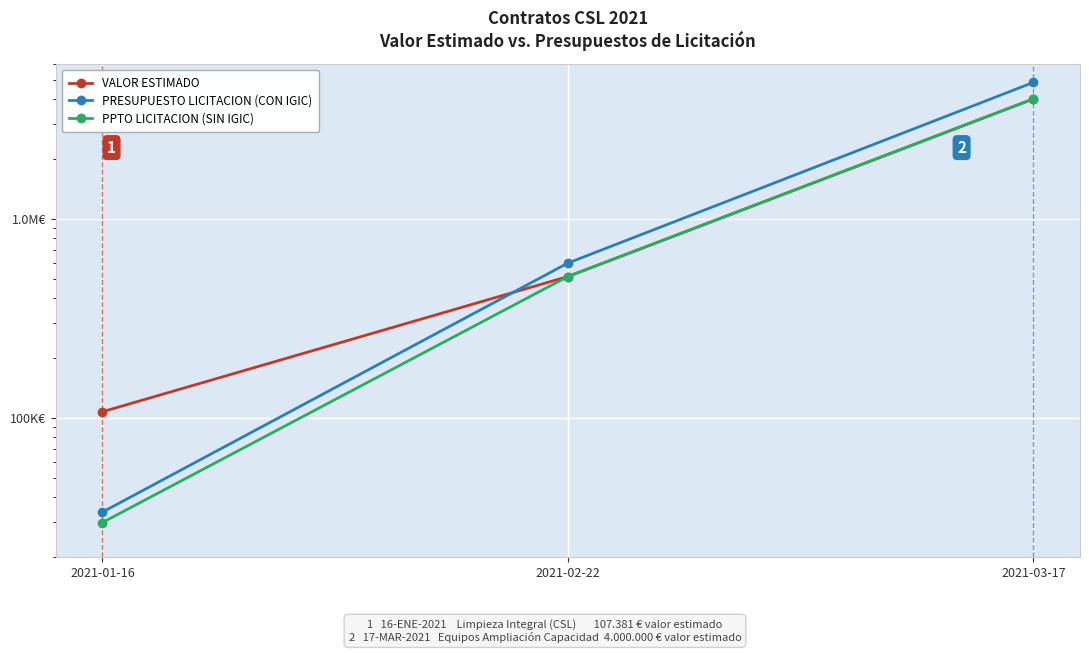

What is the label of the 2nd point from the right?

2021-02-22